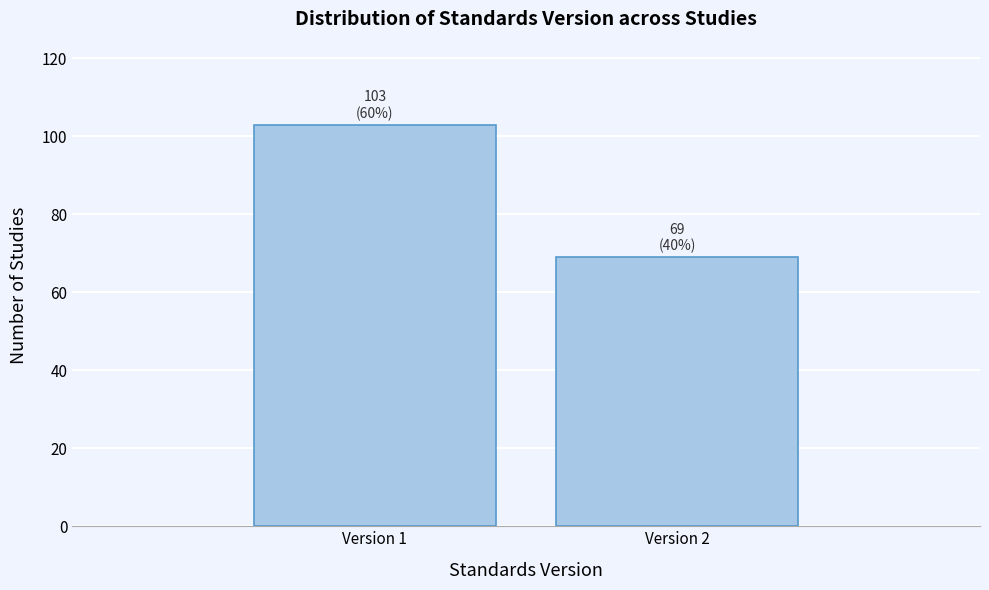

Reading left to right, list all the values displayed in this chart.

Version 1=103	Version 2=69